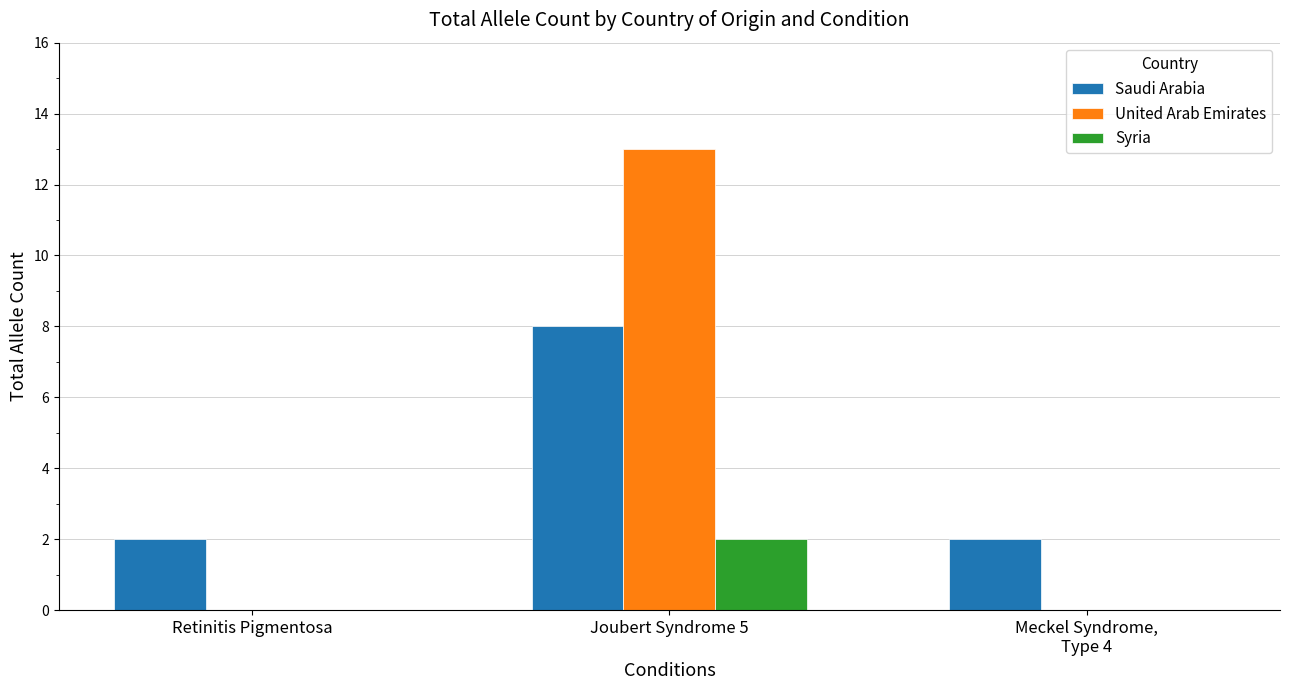

Is it true that United Arab Emirates equals 13 at Joubert Syndrome 5?

True